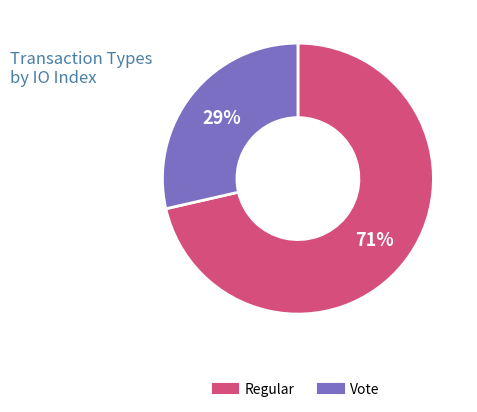

Is there any slice that represents more than half of the pie?

Yes